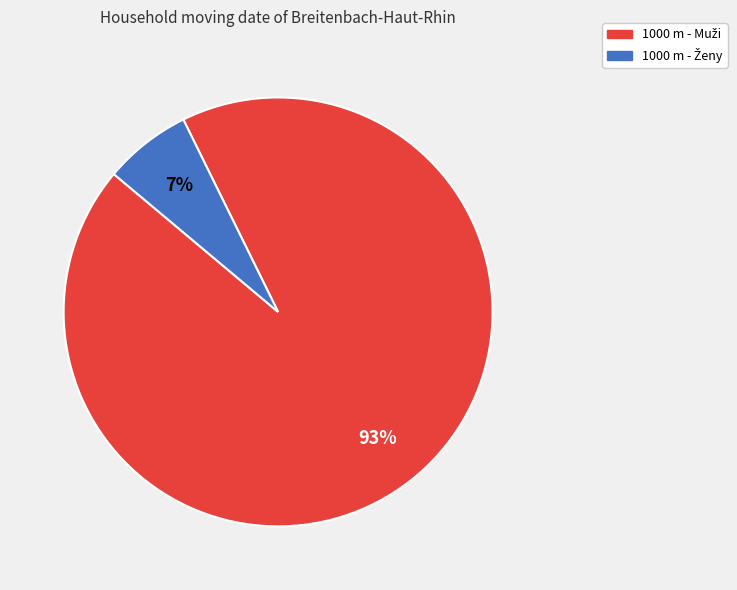

Is there any slice that represents more than half of the pie?

Yes